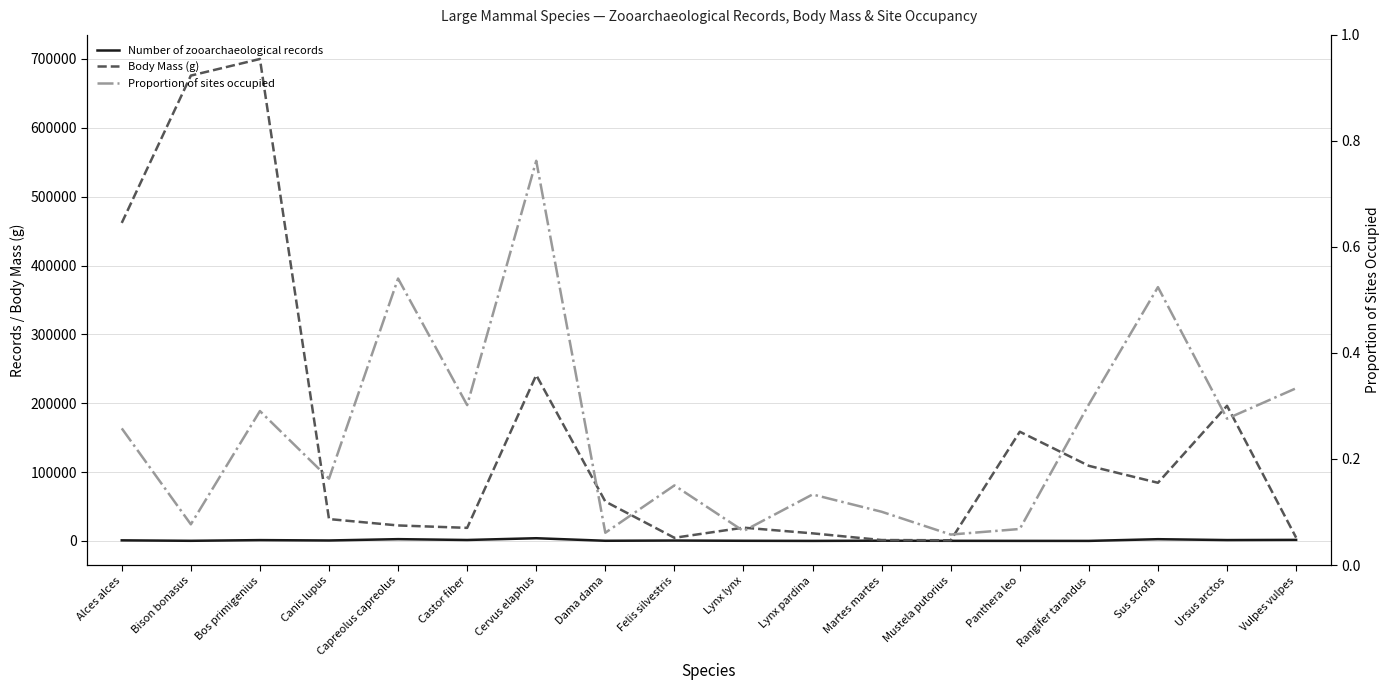

What is the sum of all Proportion of sites occupied values?

4.5